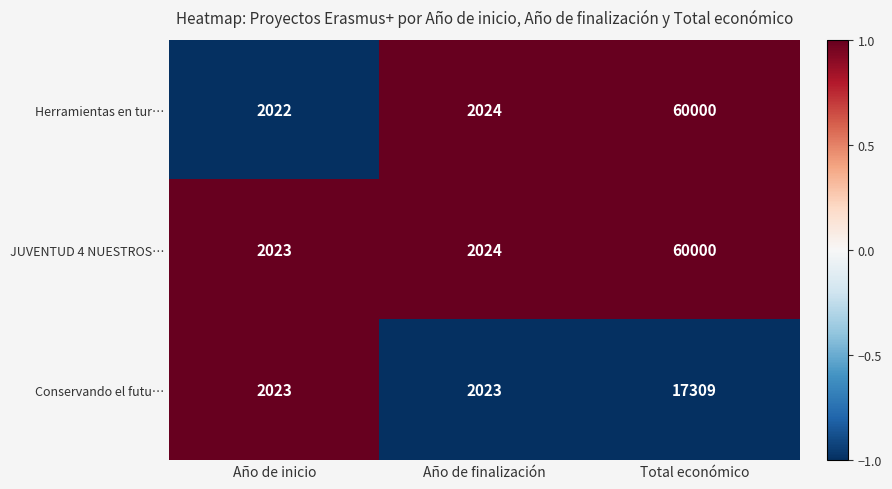

What is the sum of all Herramientas en tur… values?

64046